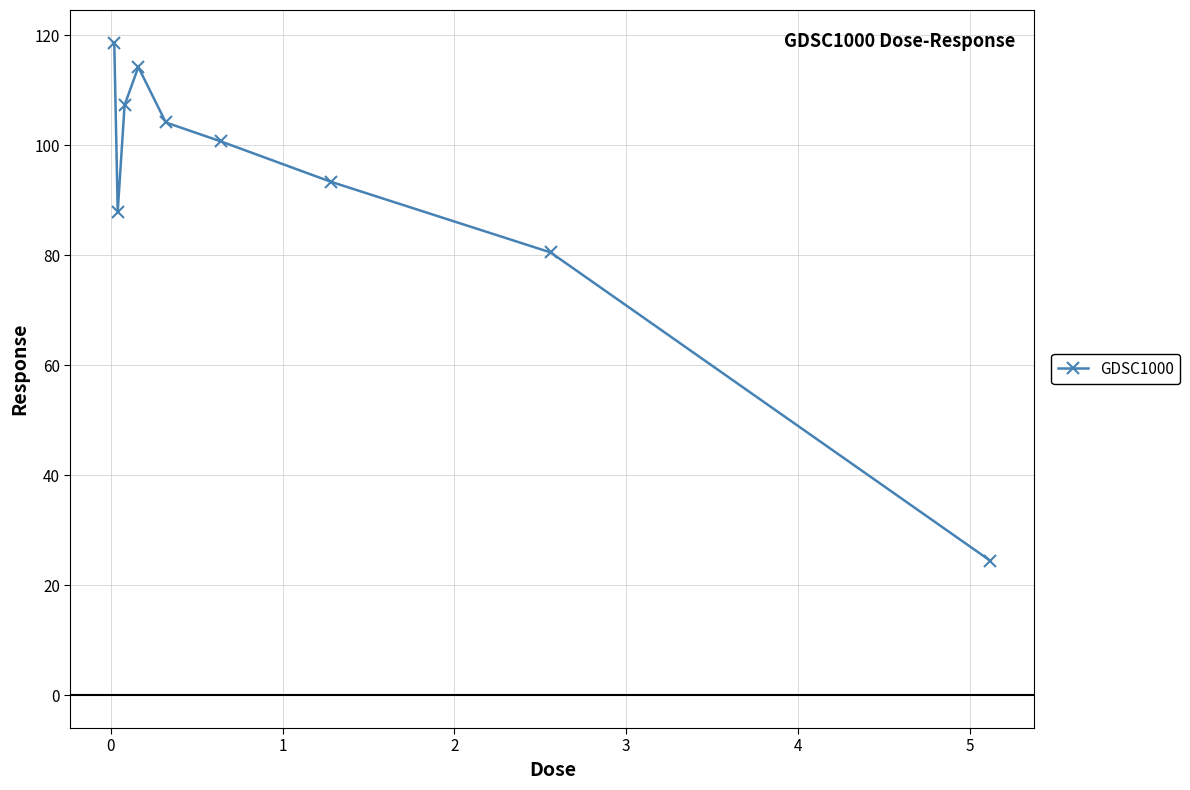

How many distinct data groups are displayed?

1